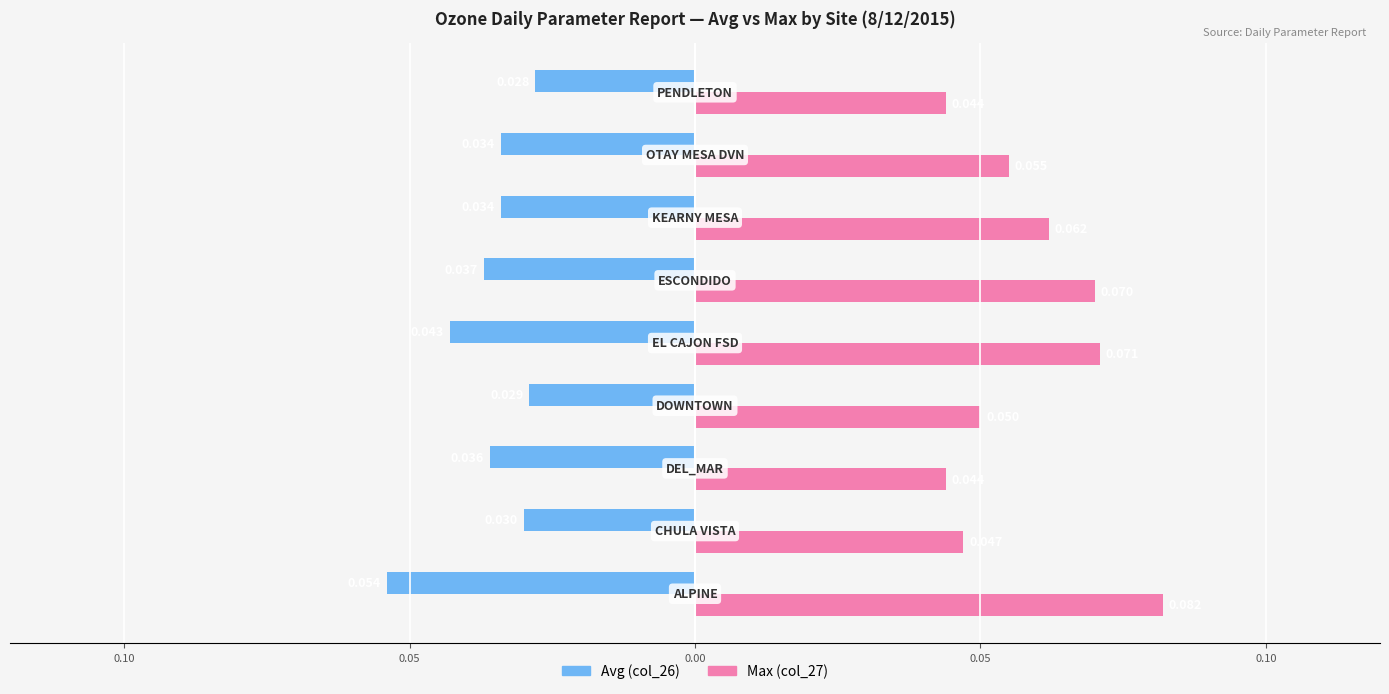

Reading left to right, list all the values displayed in this chart.

Avg: -0.1	-0.0	-0.0	-0.0	-0.0	-0.0	-0.0	-0.0	-0.0
Max: 0.1	0.0	0.0	0.1	0.1	0.1	0.1	0.1	0.0